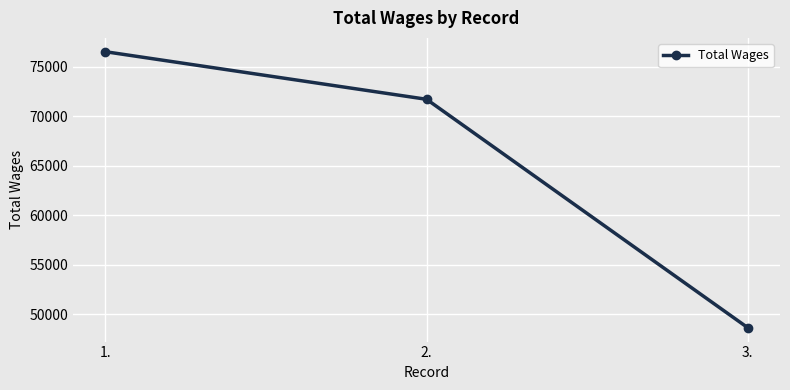

What is the difference between the values at 1. and 3.?

27930